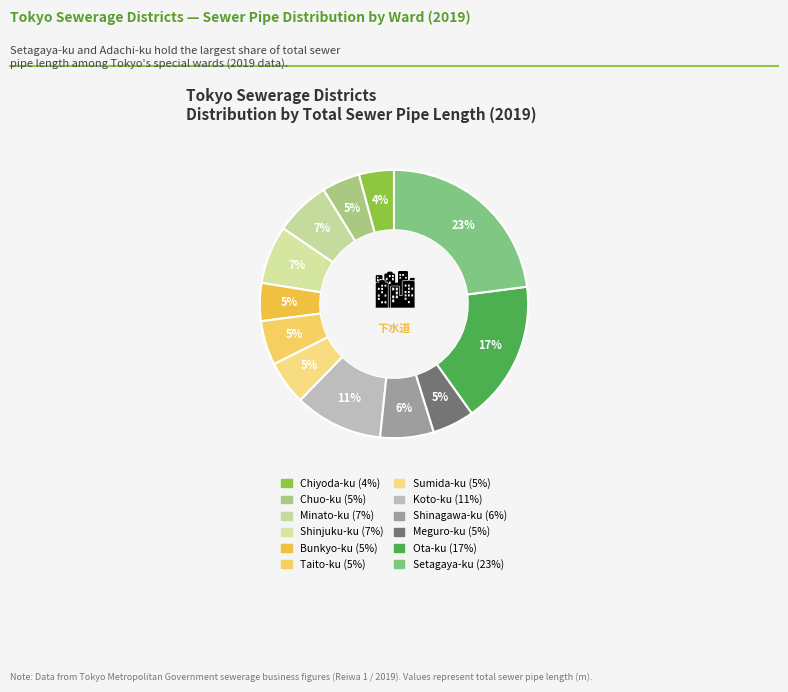

How many slices are in this pie chart?

12